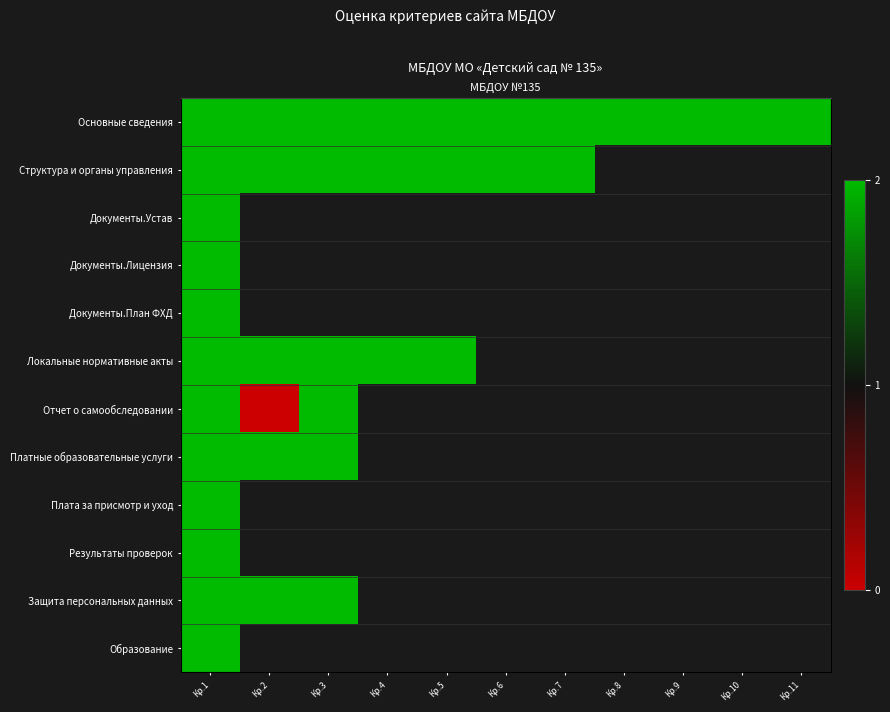

Which series has the widest spread of values?

Отчет о самообследовании